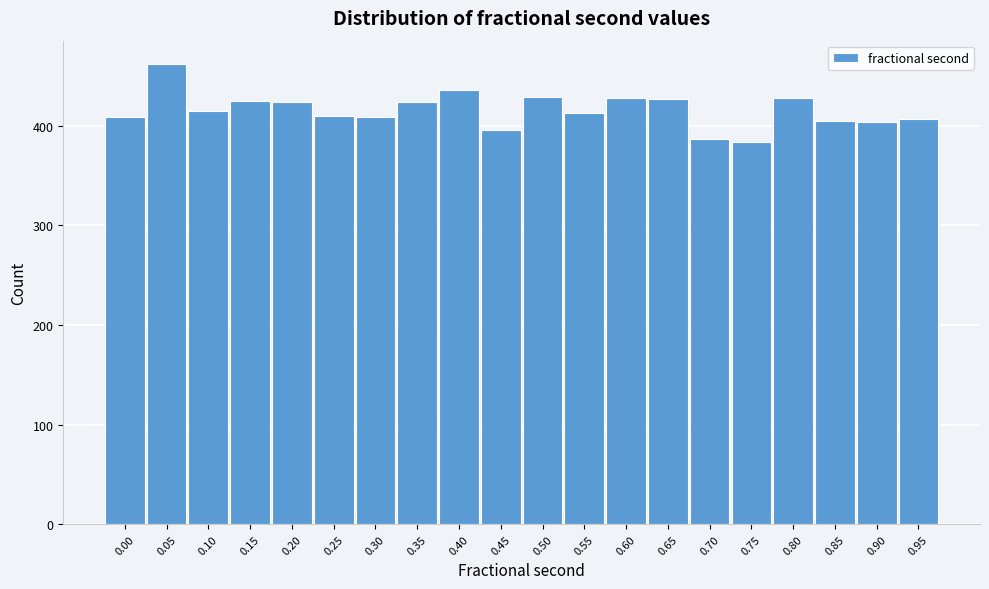

What is the change in value from 0.40 to 0.95?

-29